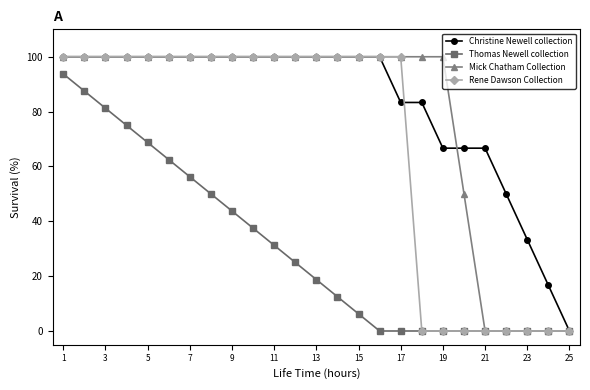

What is the maximum value shown in the chart?

100.0